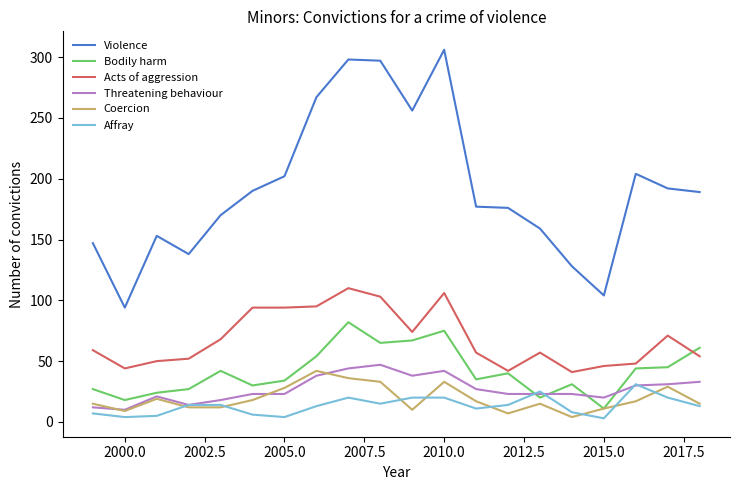

Rank the series by their maximum value, from lowest to highest.

Affray, Coercion, Threatening behaviour, Bodily harm, Acts of aggression, Violence